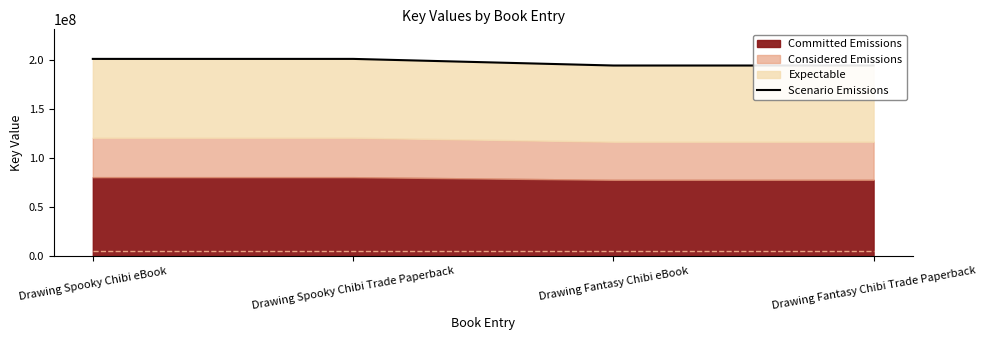

True or false: the data shows 200633288 at Drawing Spooky Chibi Trade Paperback.

True